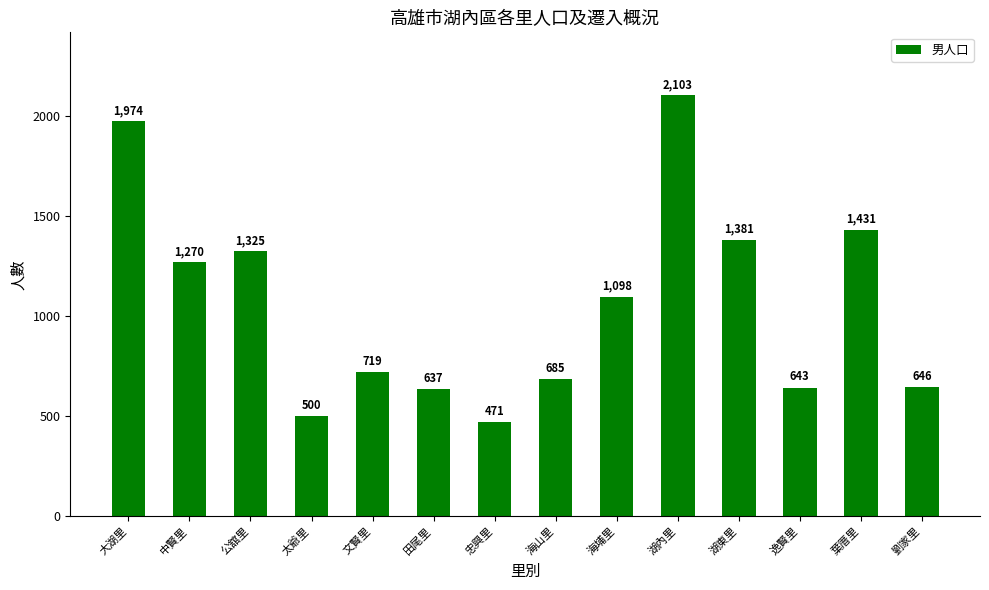

What is the difference between the values at 大湖里 and 公舘里?

649